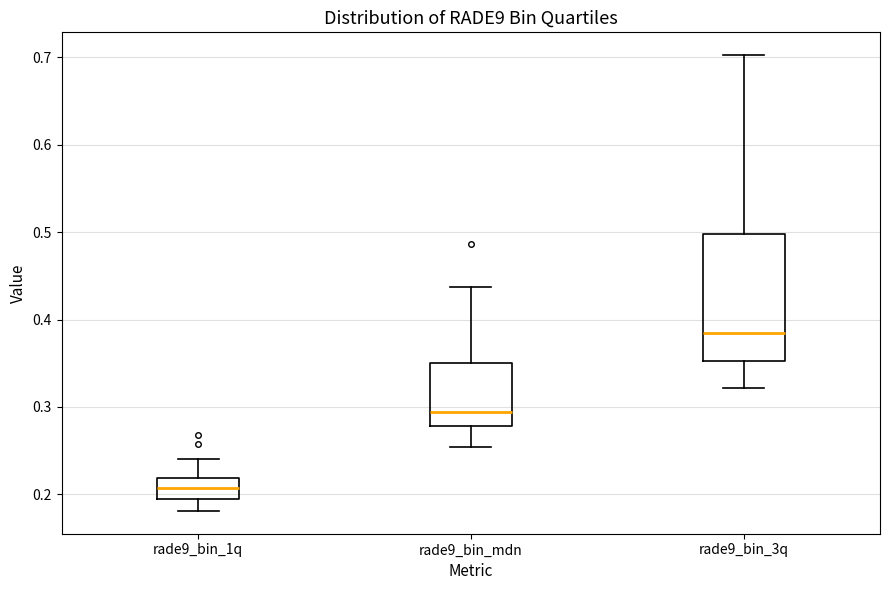

Comparing the boxes themselves (not the whiskers), which one is the tallest?

rade9_bin_3q